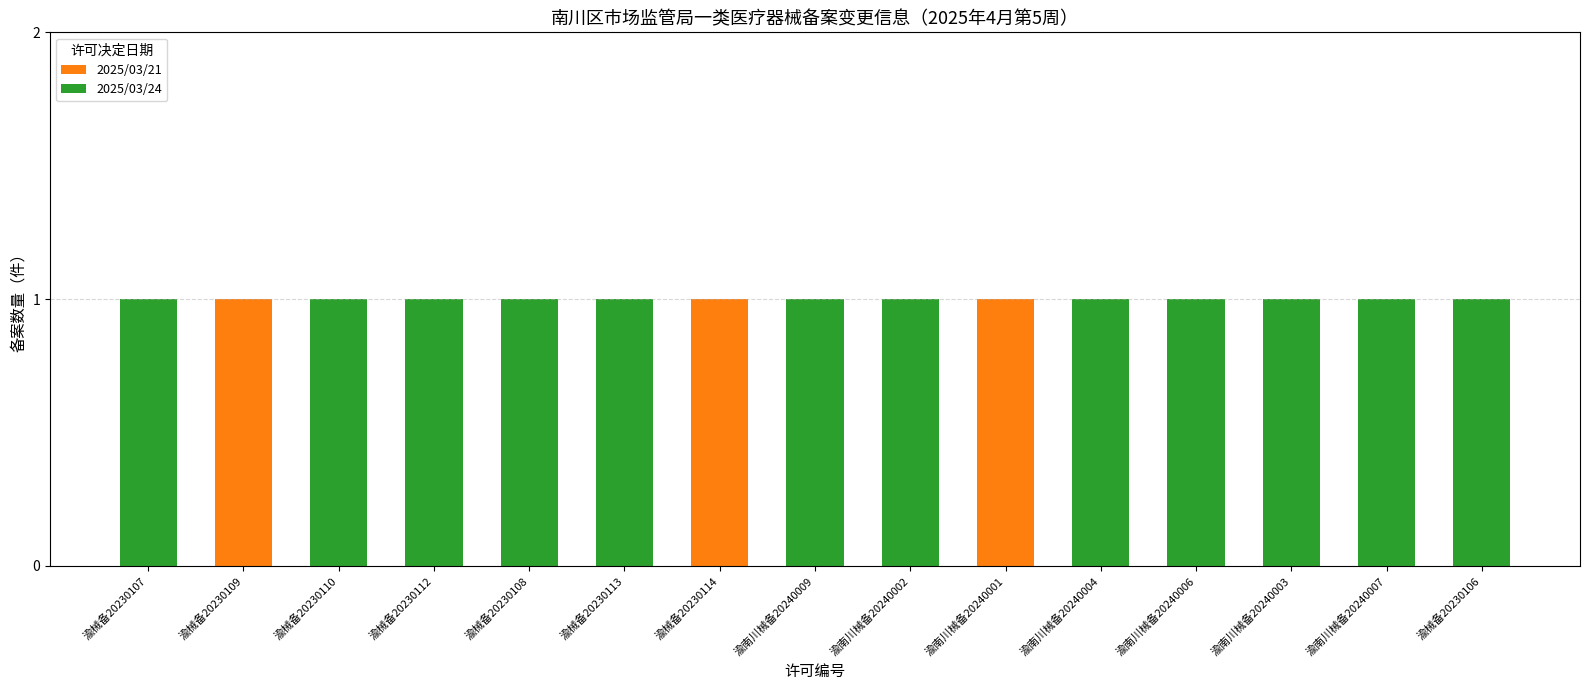

The value of 2025/03/21 at 渝械备20230106 is 0. True or false?

True